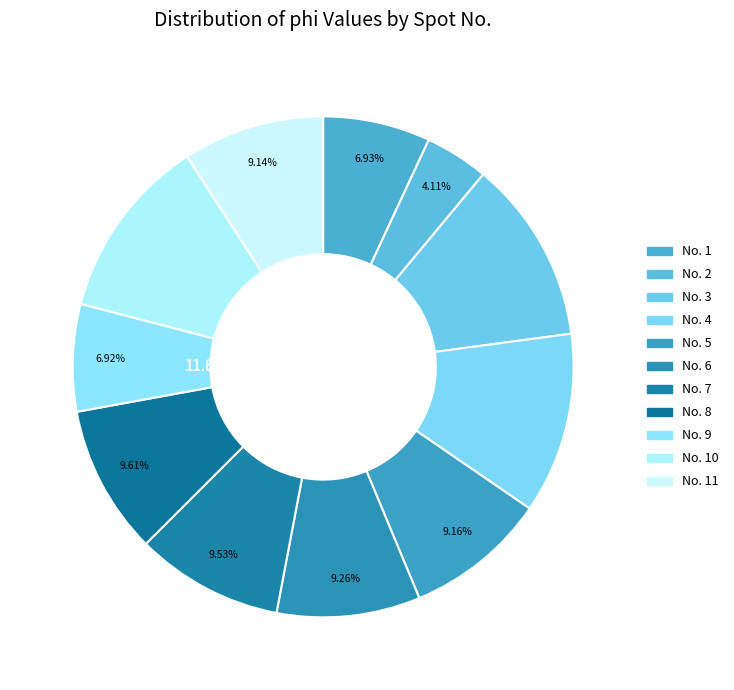

What is the change in value from 7 to 8?

+0.2